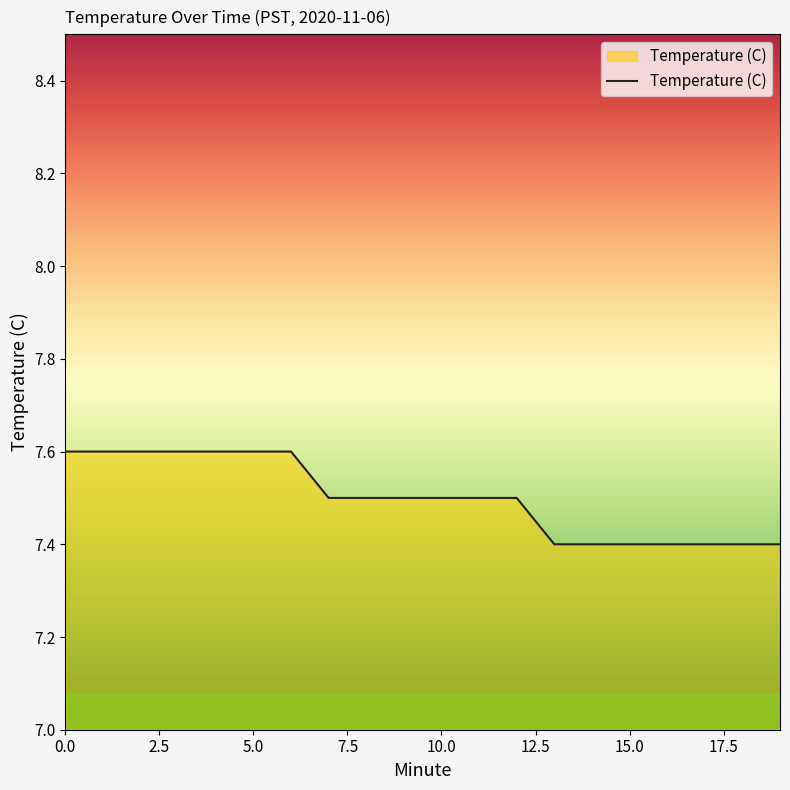

What is the greatest value displayed?

7.6